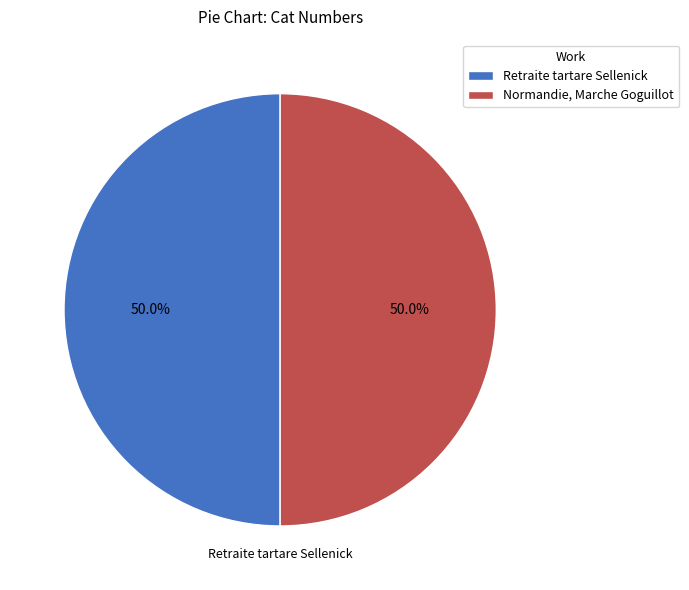

Count the number of slices in the pie.

2